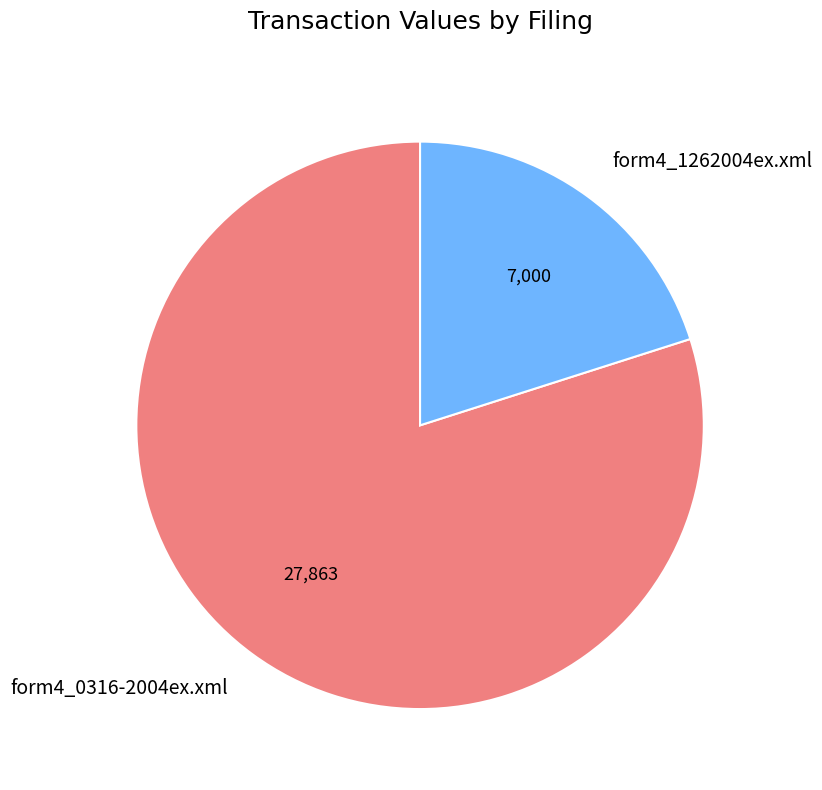

True or false: form4_0316-2004ex.xml accounts for 89% of the total.

False